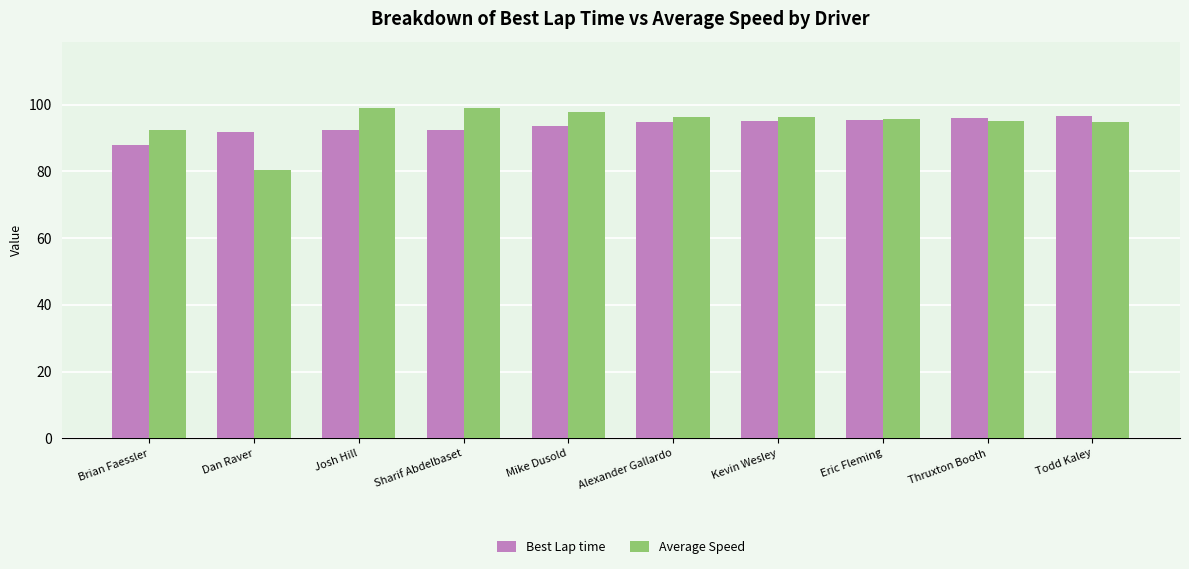

What is the total value across all series at Josh Hill?

191.4